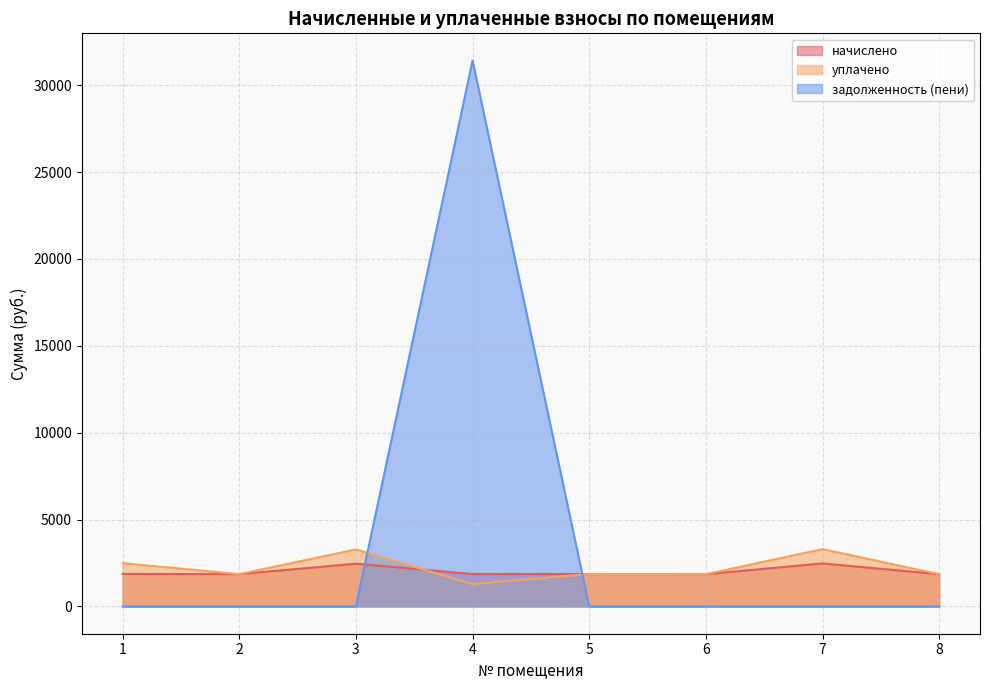

Where do задолженность (пени) and уплачено first cross each other?

3 and 4